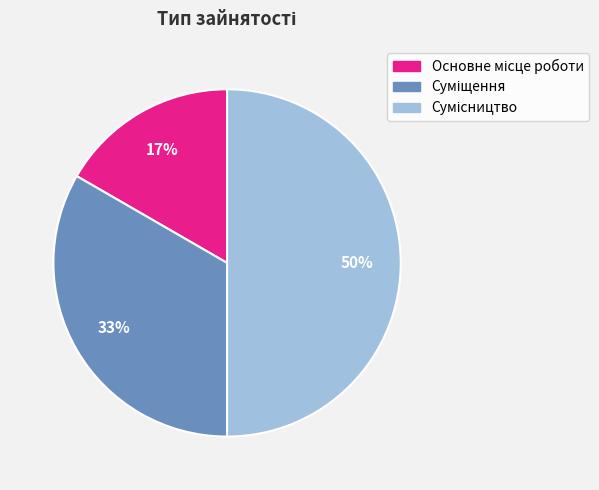

Does Основне місце роботи account for over 50% of the chart?

No